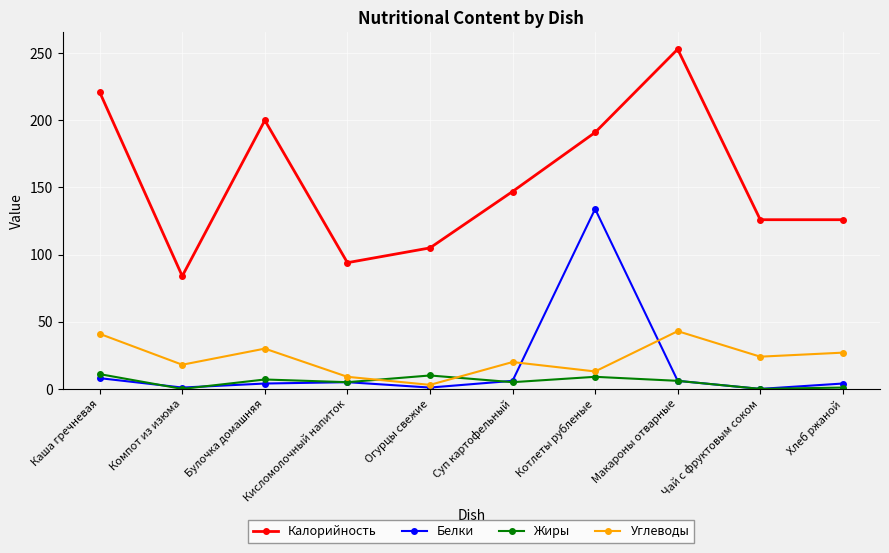

The Углеводы series shows 24 at Чай с фруктовым соком. True or false?

True